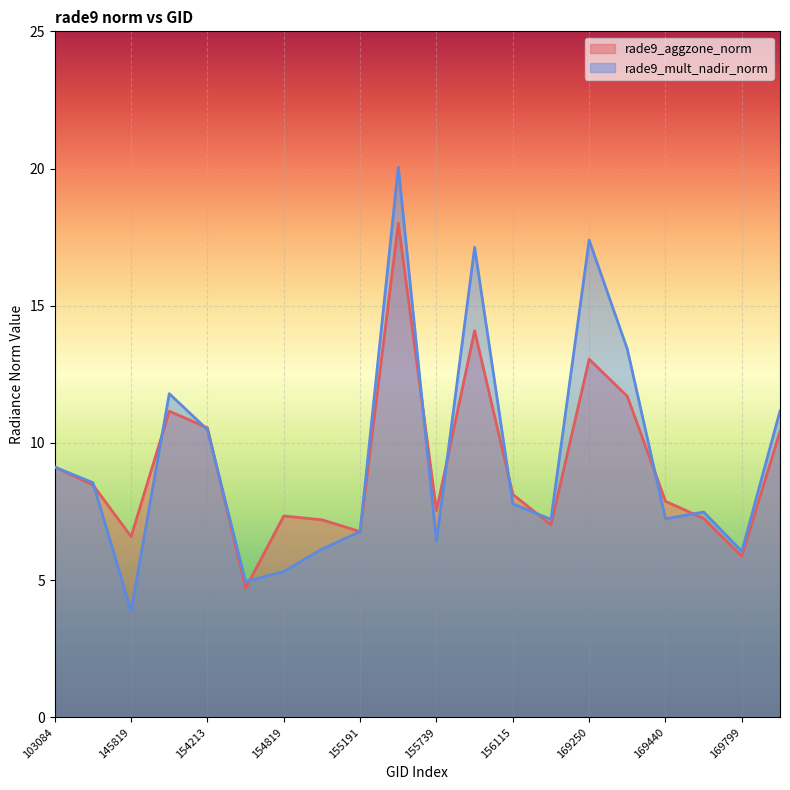

Which series has the widest spread of values?

rade9_mult_nadir_norm